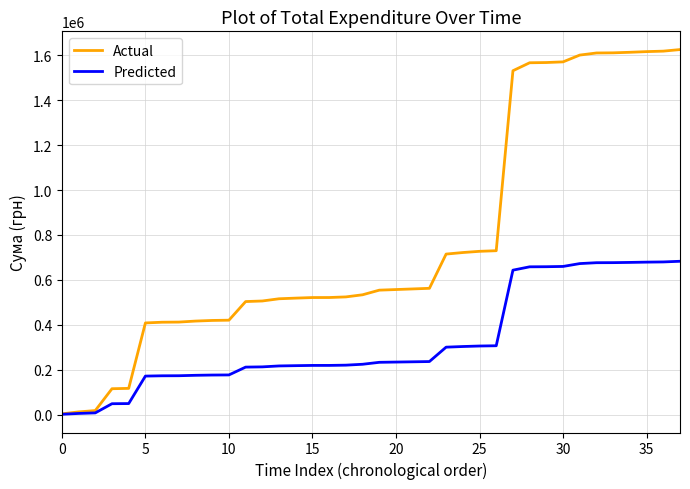

Which series has the widest spread of values?

Actual